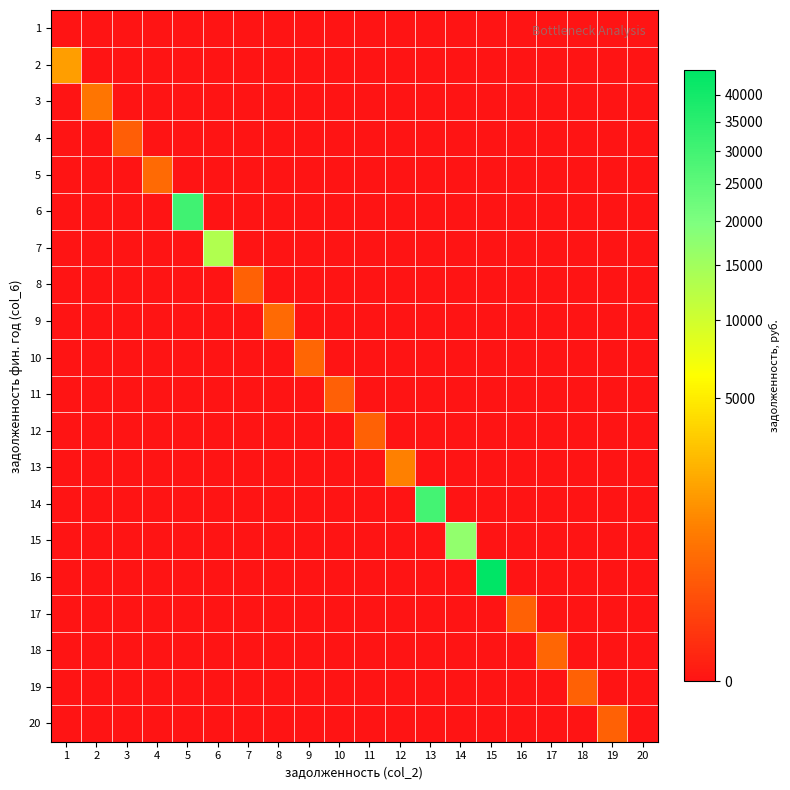

Rank the series by their maximum value, from highest to lowest.

16, 6, 14, 15, 7, 2, 13, 3, 5, 9, 18, 10, 12, 8, 17, 20, 19, 11, 4, 1